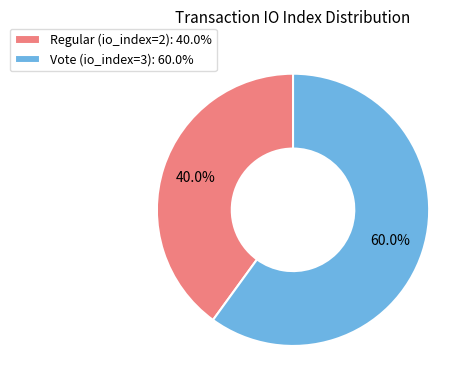

Is it true that Regular (io_index=2) is 30% of the pie?

False